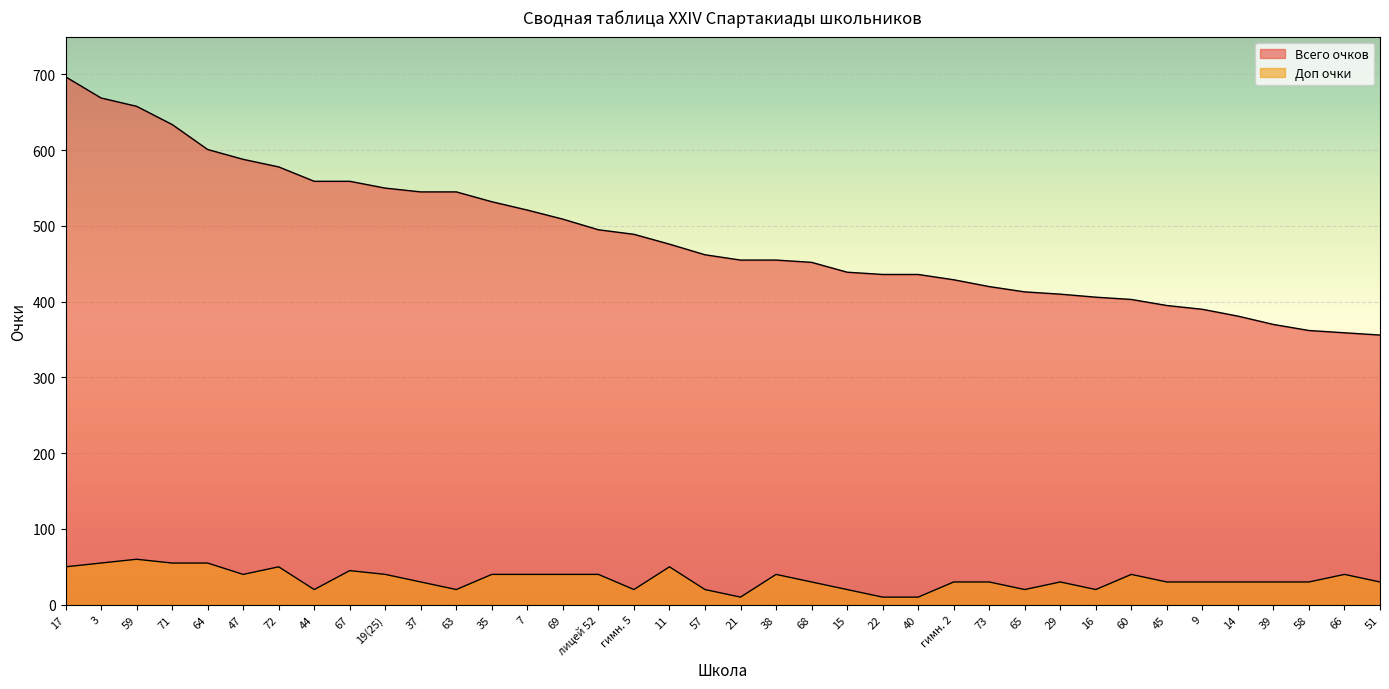

Reading left to right, what are all the values shown in this chart?

Всего очков: 697	669	658	634	601	588	578	559	559	550	545	545	532	521	509	495	489	476	462	455	455	452	439	436	436	429	420	413	410	406	403	395	390	381	370	362	359	356
Доп очки: 50	55	60	55	55	40	50	20	45	40	30	20	40	40	40	40	20	50	20	10	40	30	20	10	10	30	30	20	30	20	40	30	30	30	30	30	40	30